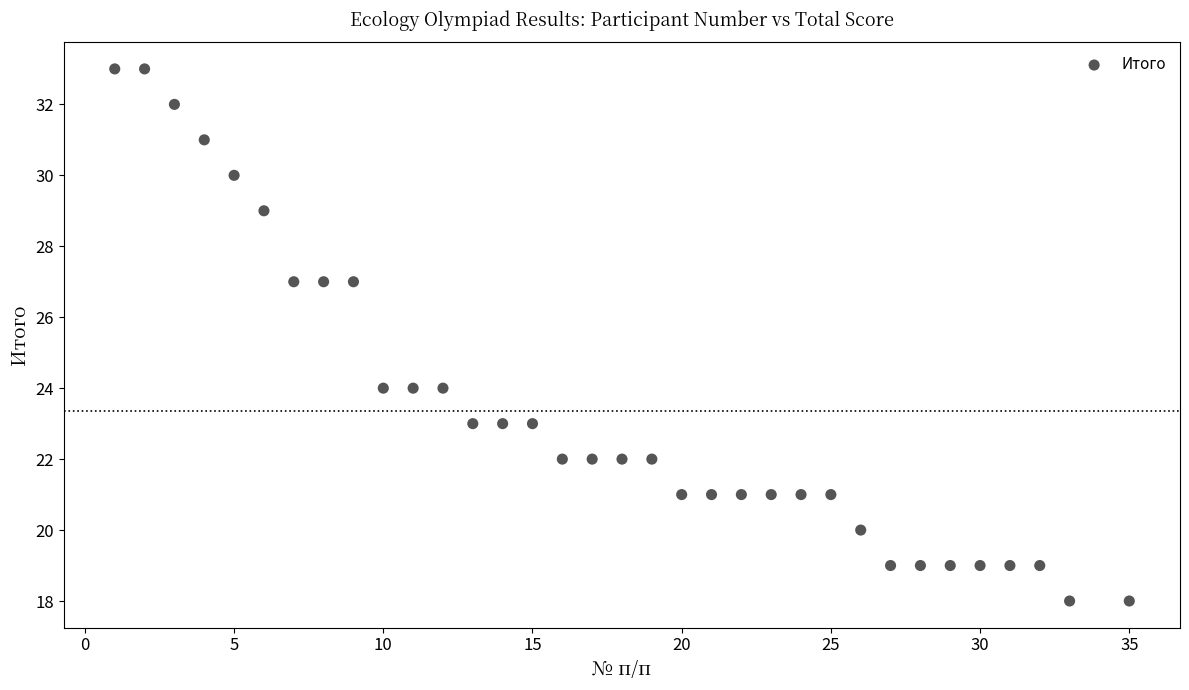

What is the range of X values (max minus min)?

34